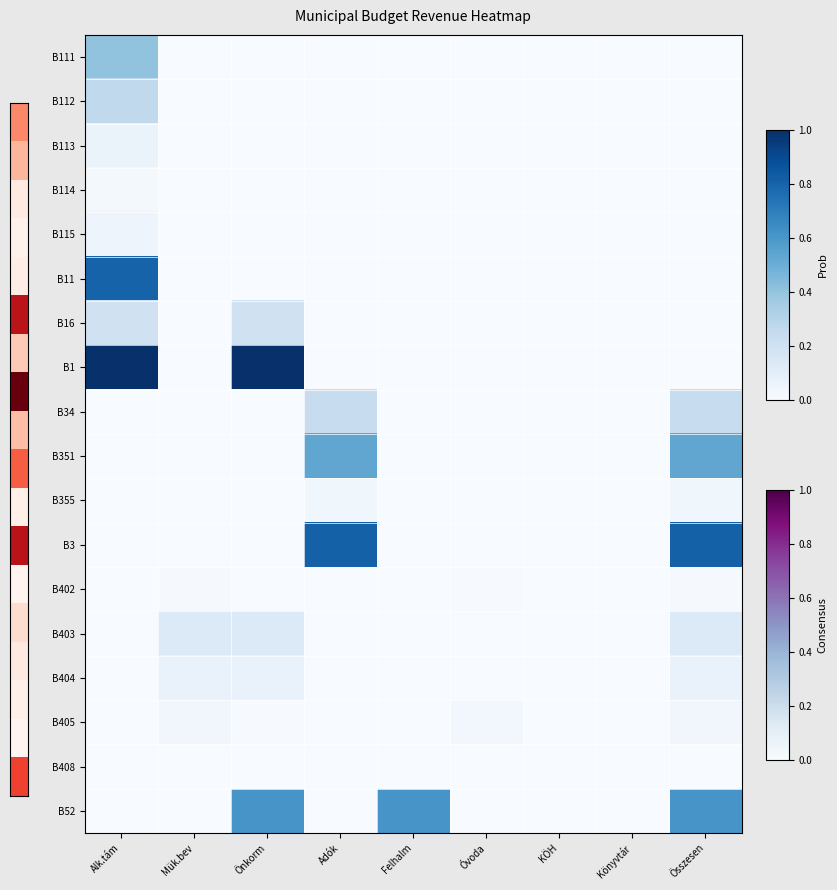

At Mük.bev, list the series in order from largest to smallest.

B403, B404, B405, B402, B408, B111, B112, B113, B114, B115, B11, B16, B1, B34, B351, B355, B3, B52